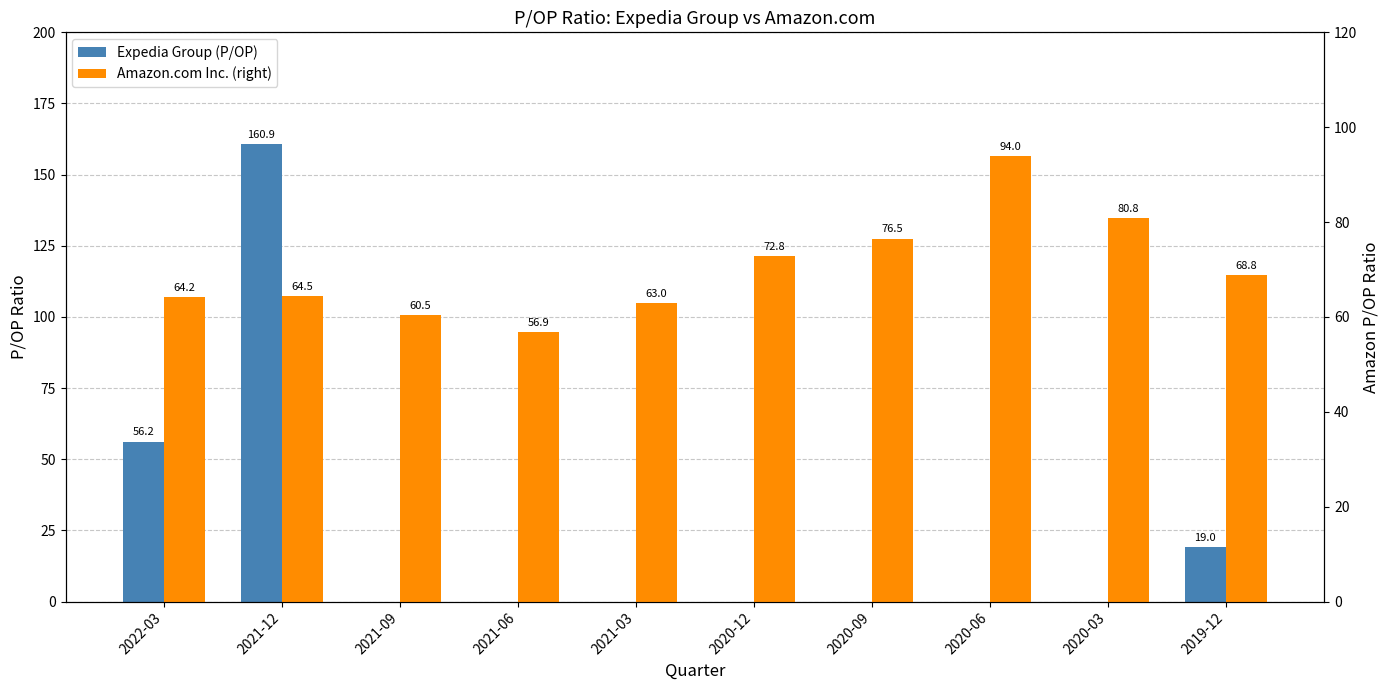

What is the difference between the Amazon.com Inc. (right) values at 2020-03 and 2020-09?

4.3